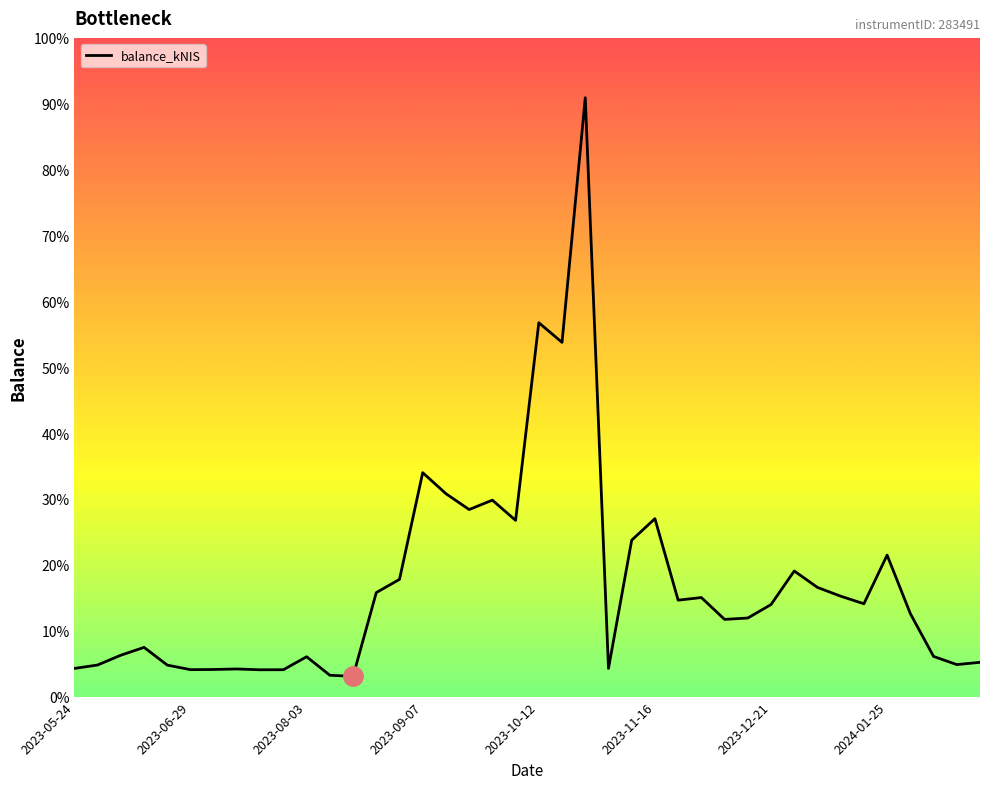

How many interior local peaks (higher than both neighbors) does the data have?

11